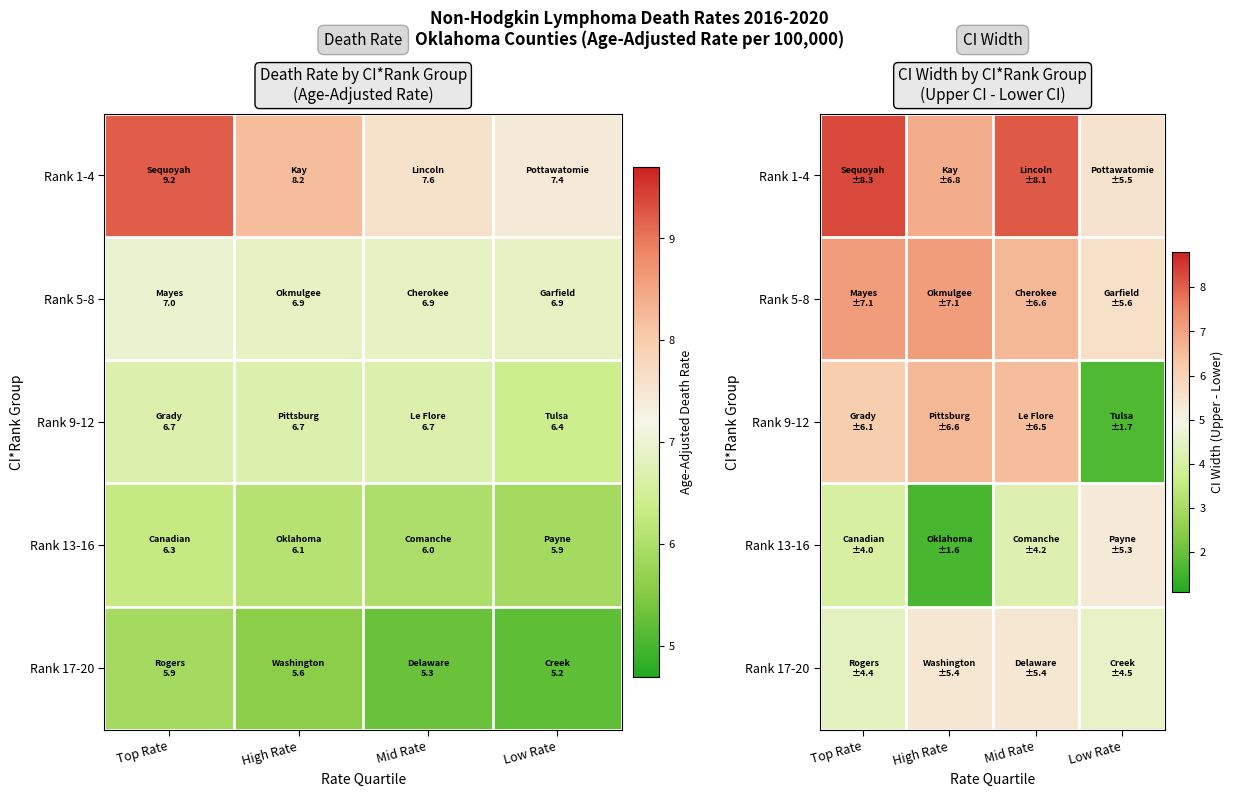

True or false: Rank 1-4 has a value of 8.3 at Top Rate.

True